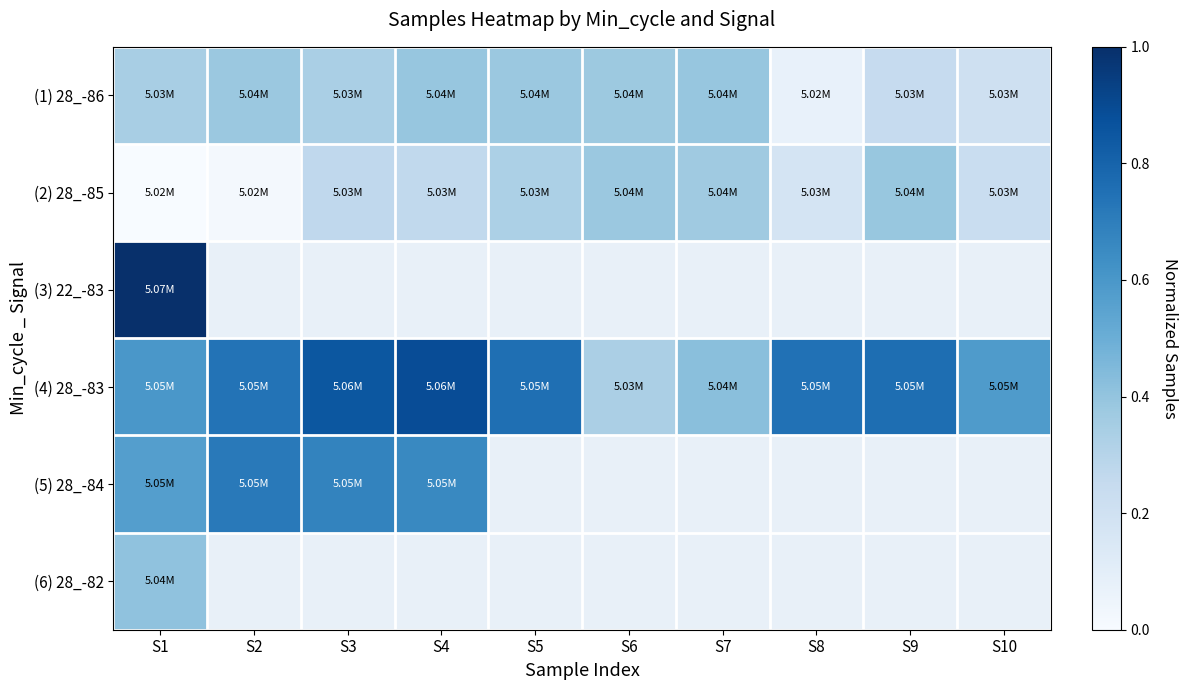

At which label is (3) 22_-83 closest to 1?

S1